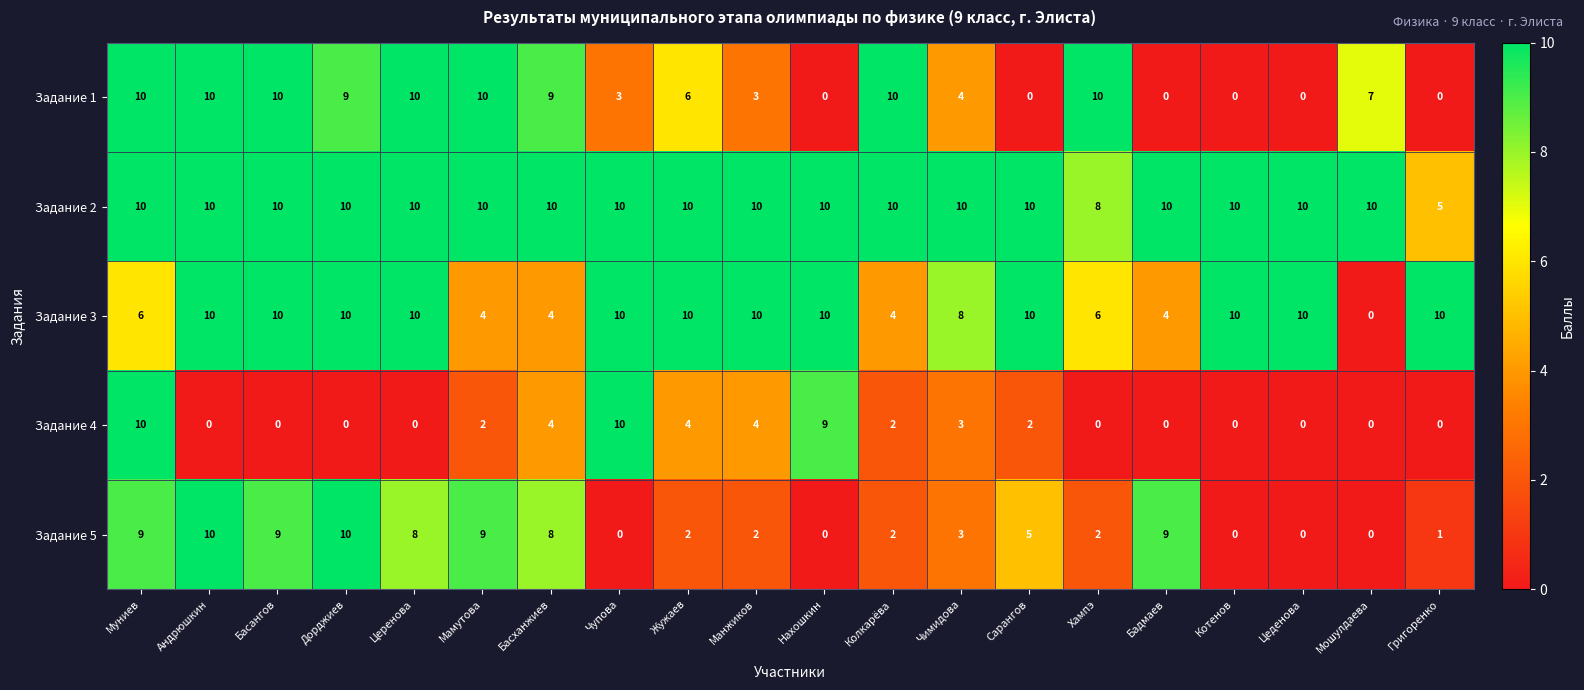

What is the maximum value for Задание 1?

10